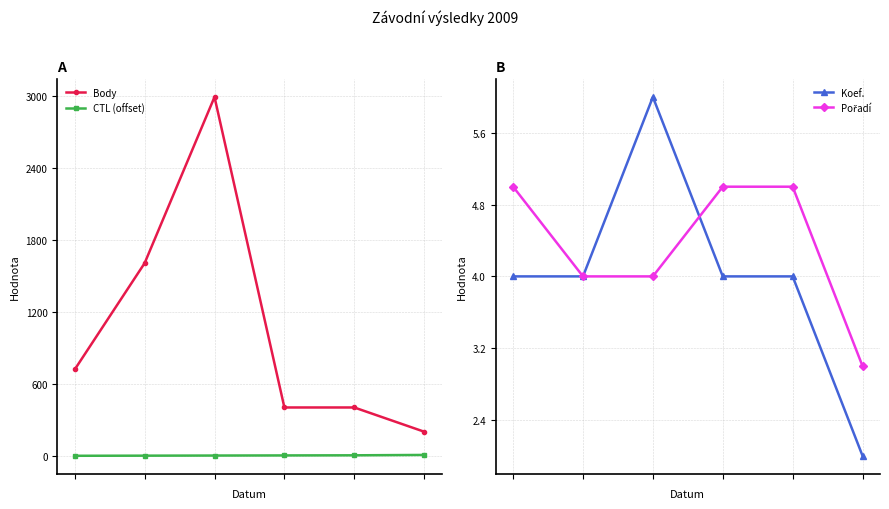

How many data points in CTL (offset) are above 4?

2